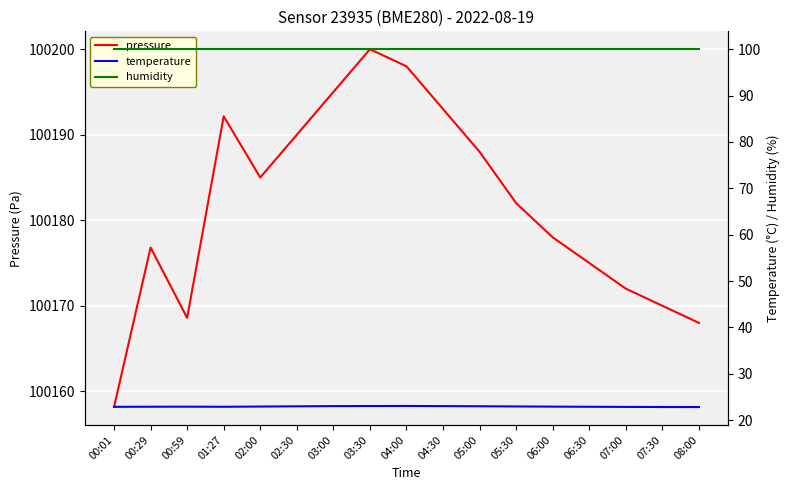

True or false: temperature and pressure cross at least once.

False